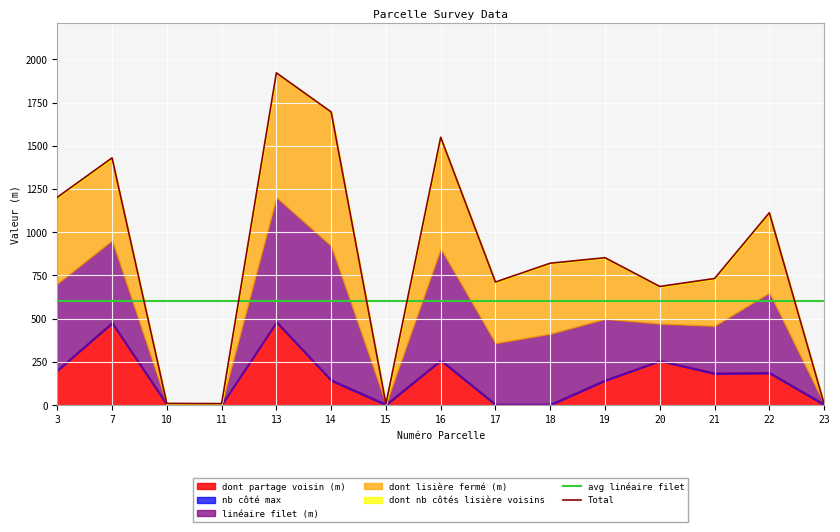

At which category is the sum across all series the highest?

13